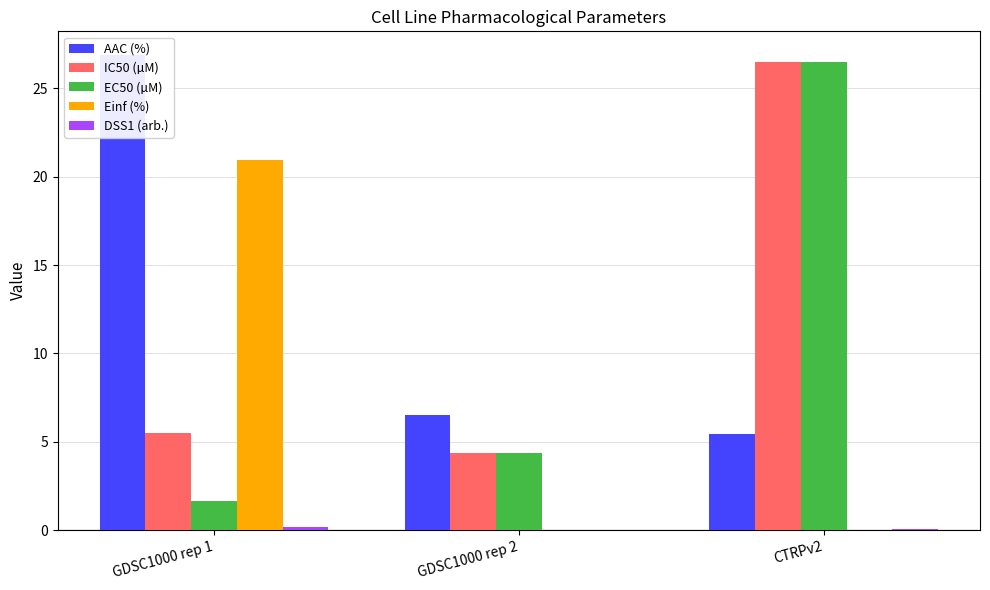

List the labels in order of Einf (%) value, smallest first.

GDSC1000 rep 2, CTRPv2, GDSC1000 rep 1